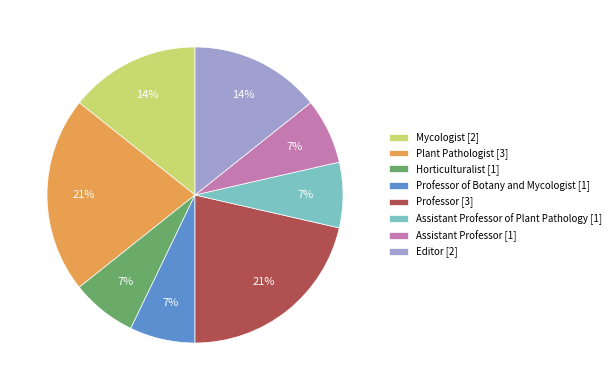

How many slices are in this pie chart?

8